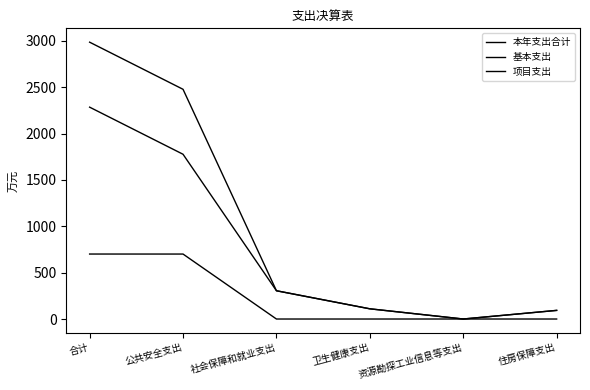

How many lines are shown in the chart?

3